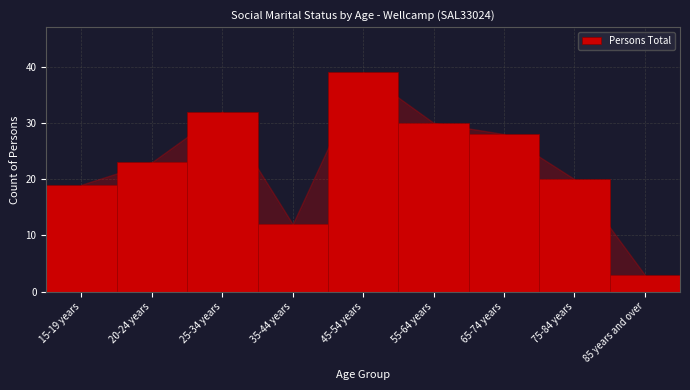

Reading right to left, extract all data points from this chart.

85 years and over=3	75-84 years=20	65-74 years=28	55-64 years=30	45-54 years=39	35-44 years=12	25-34 years=32	20-24 years=23	15-19 years=19